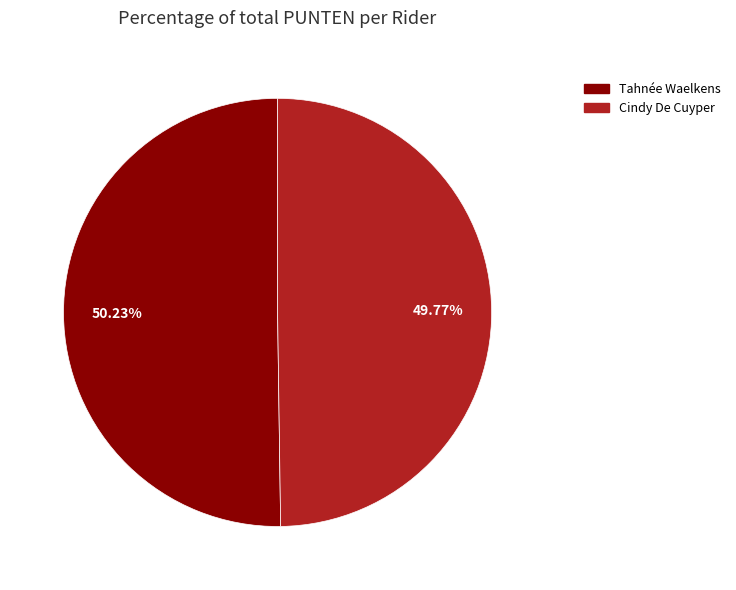

Count the number of slices in the pie.

2